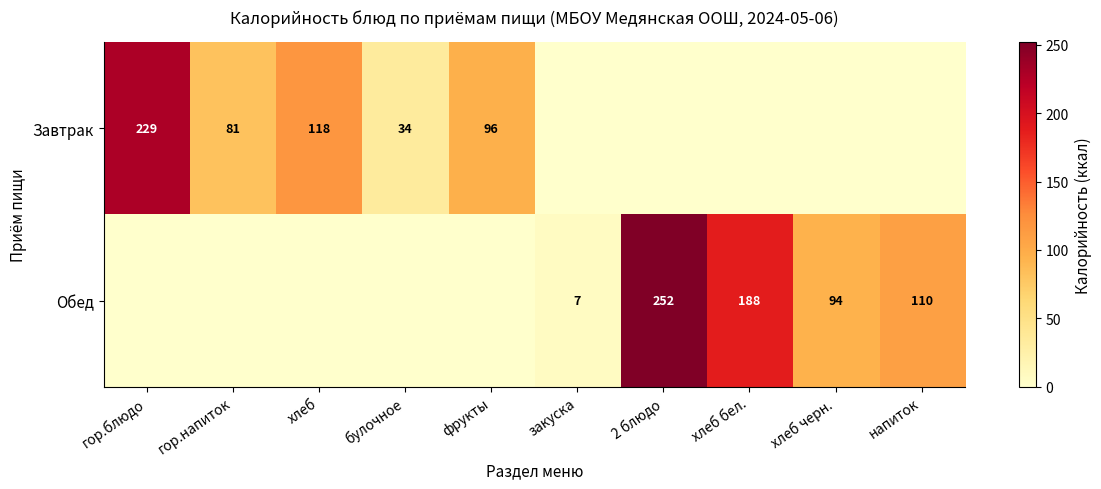

Is it true that Завтрак equals 118 at хлеб?

True